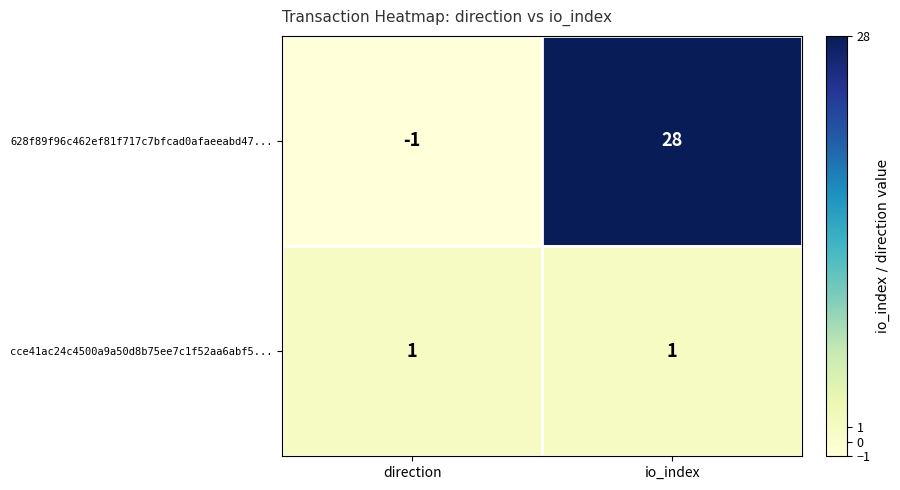

Is it true that cce41ac24c4500a9a50d8b75ee7c1f52aa6abf5... equals 1 at direction?

True